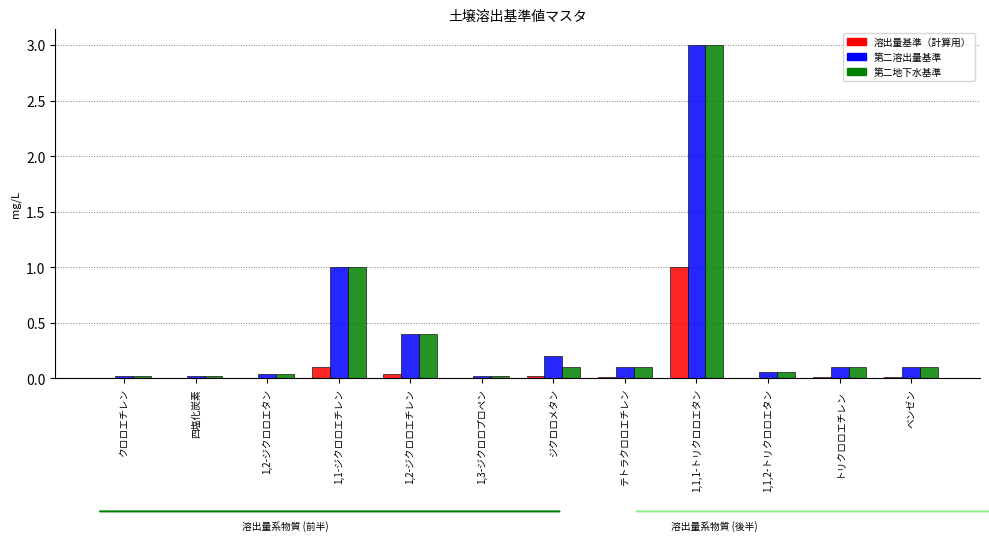

Is it true that 第二地下水基準 equals 0.4 at 1,2-ジクロロエチレン?

True